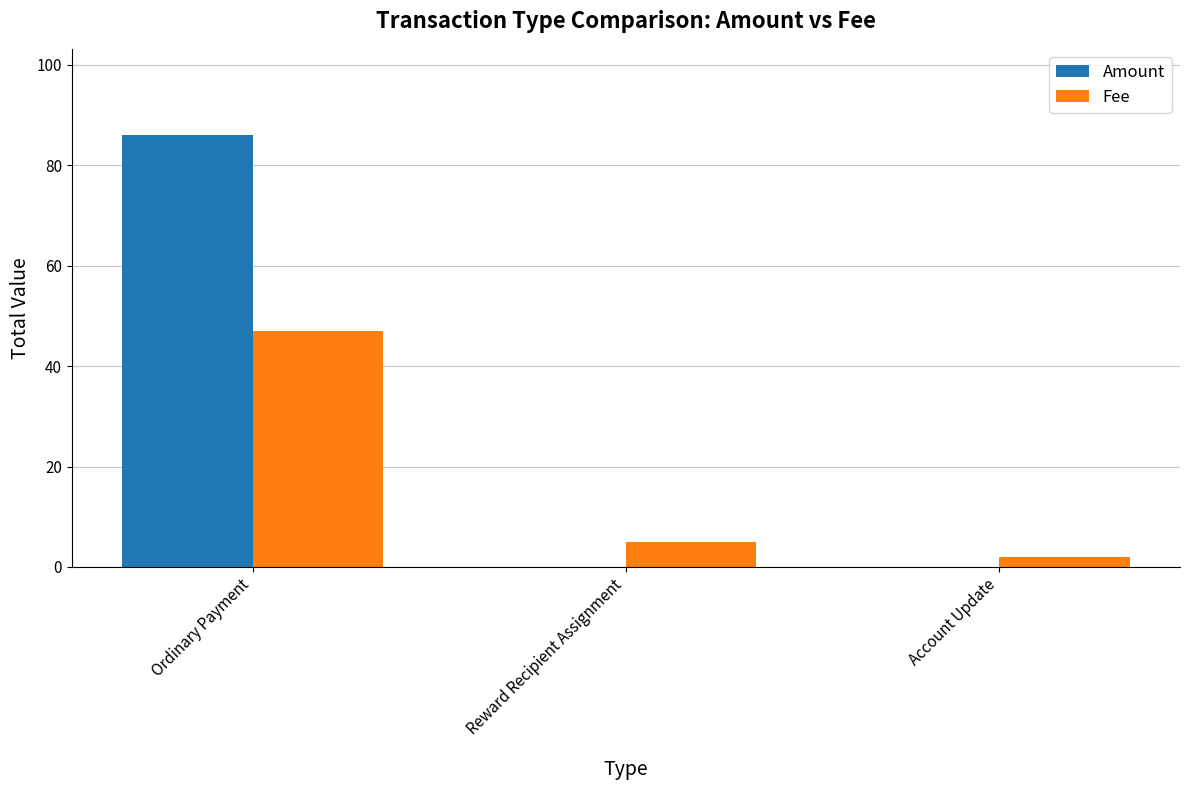

Which series has the largest total across all categories?

Amount